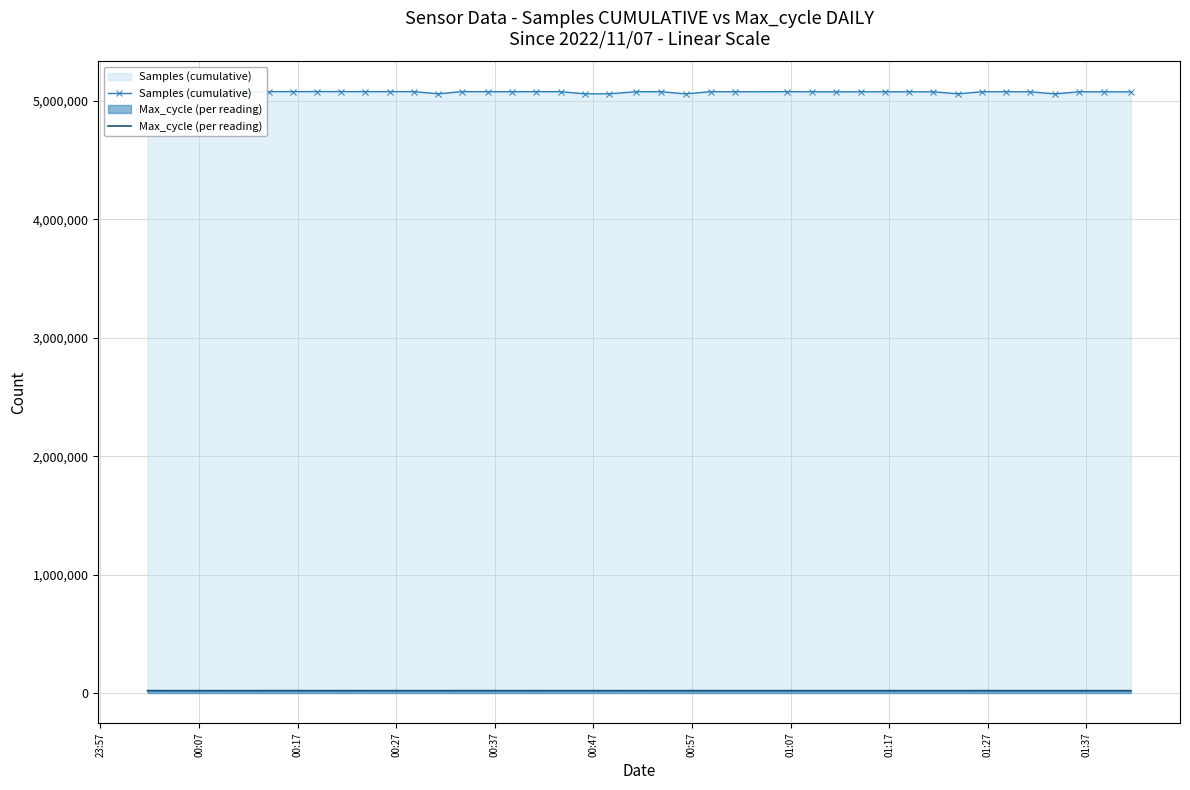

What is the maximum value shown in the chart?

5079542